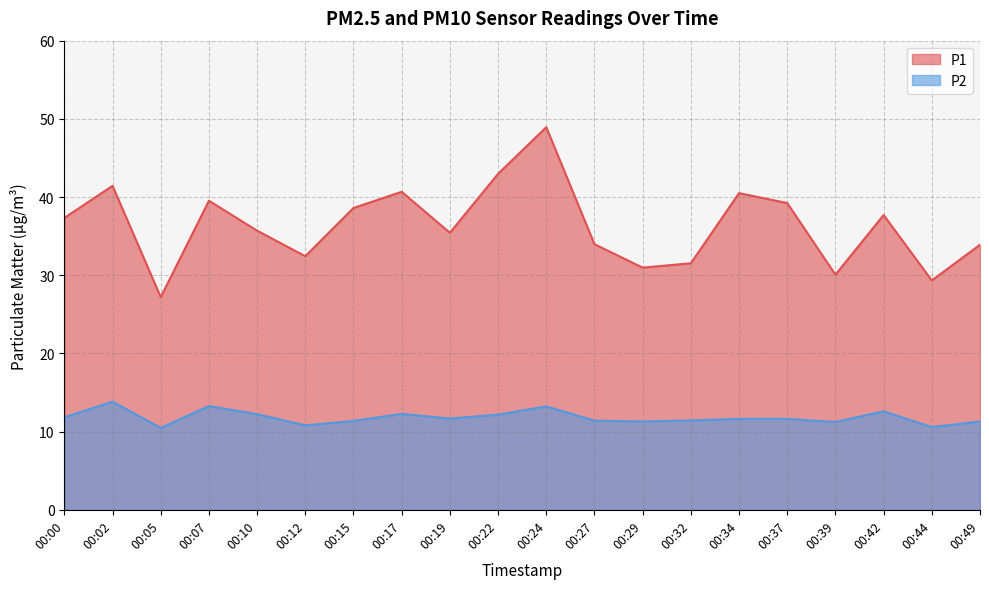

At which label does P1 reach its minimum?

00:05